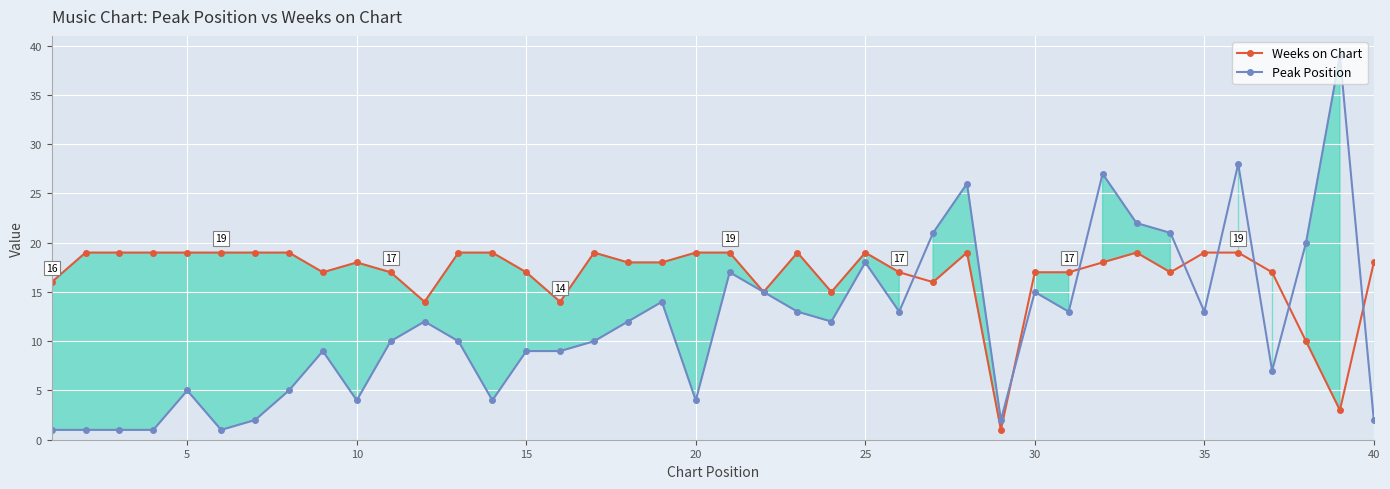

What is the maximum value for Weeks on Chart?

19